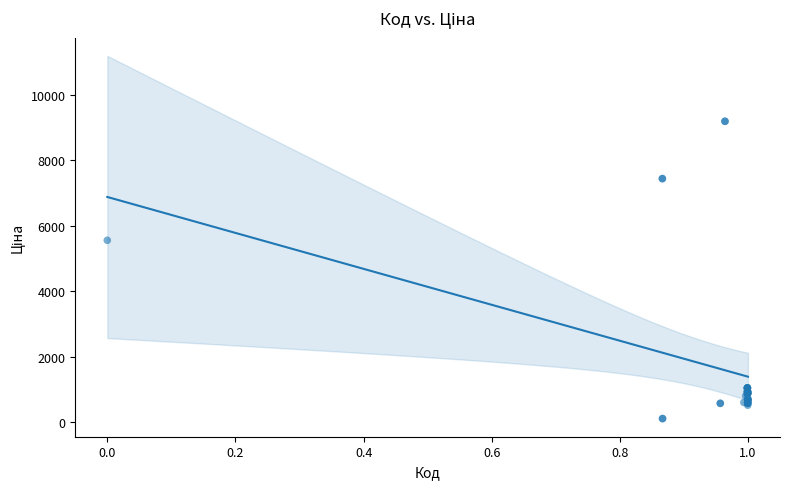

What Y value in the scatter plot is closest to 4654?

5560.3